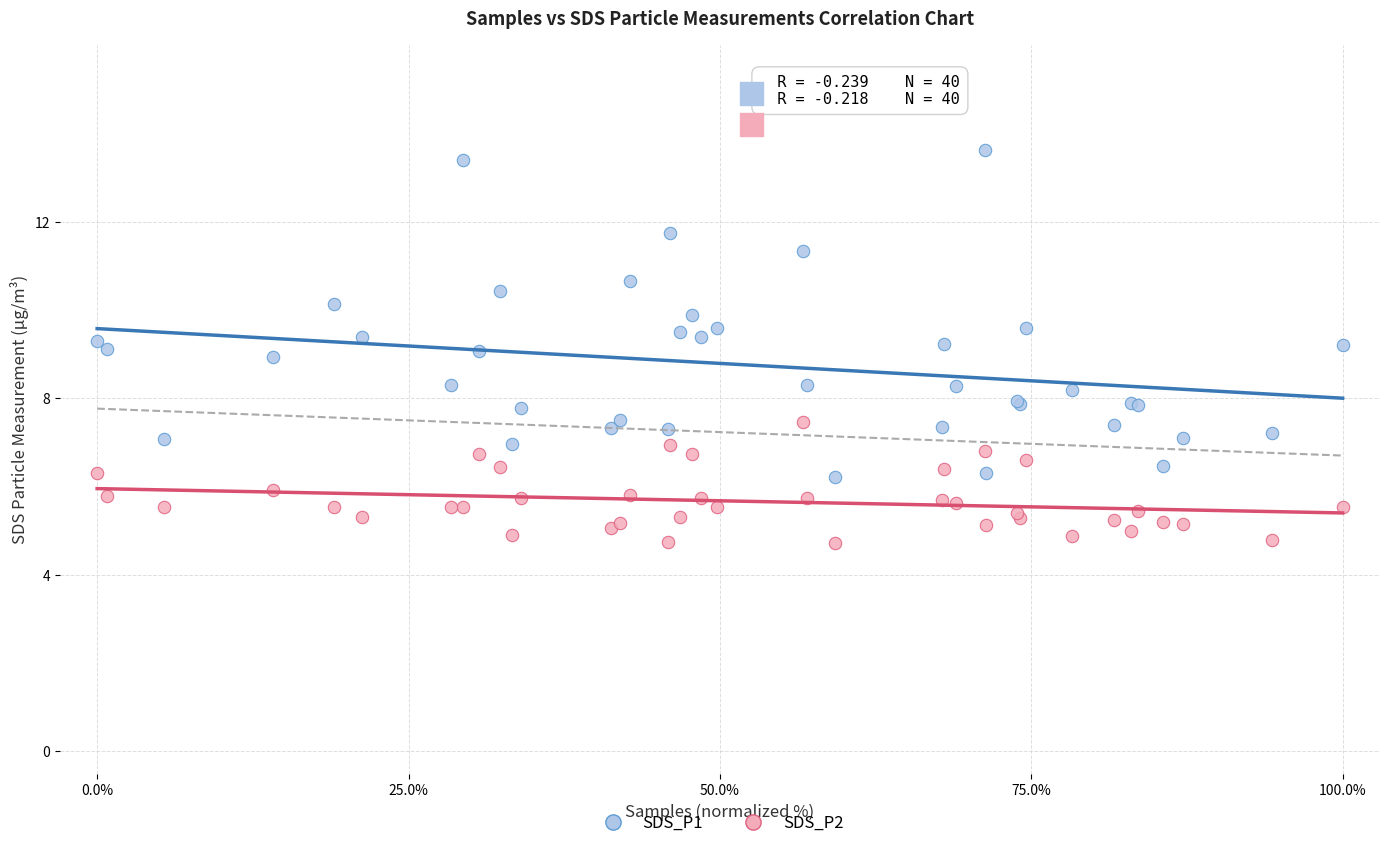

Which series has the widest spread of Y values?

SDS_P1